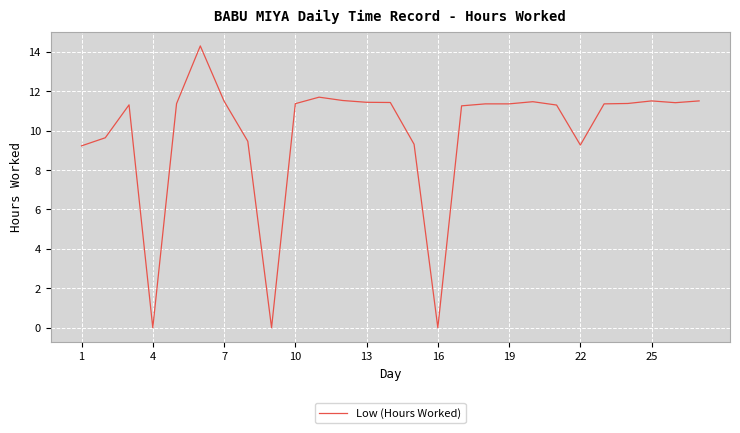

What is the maximum value shown in the chart?

14.3